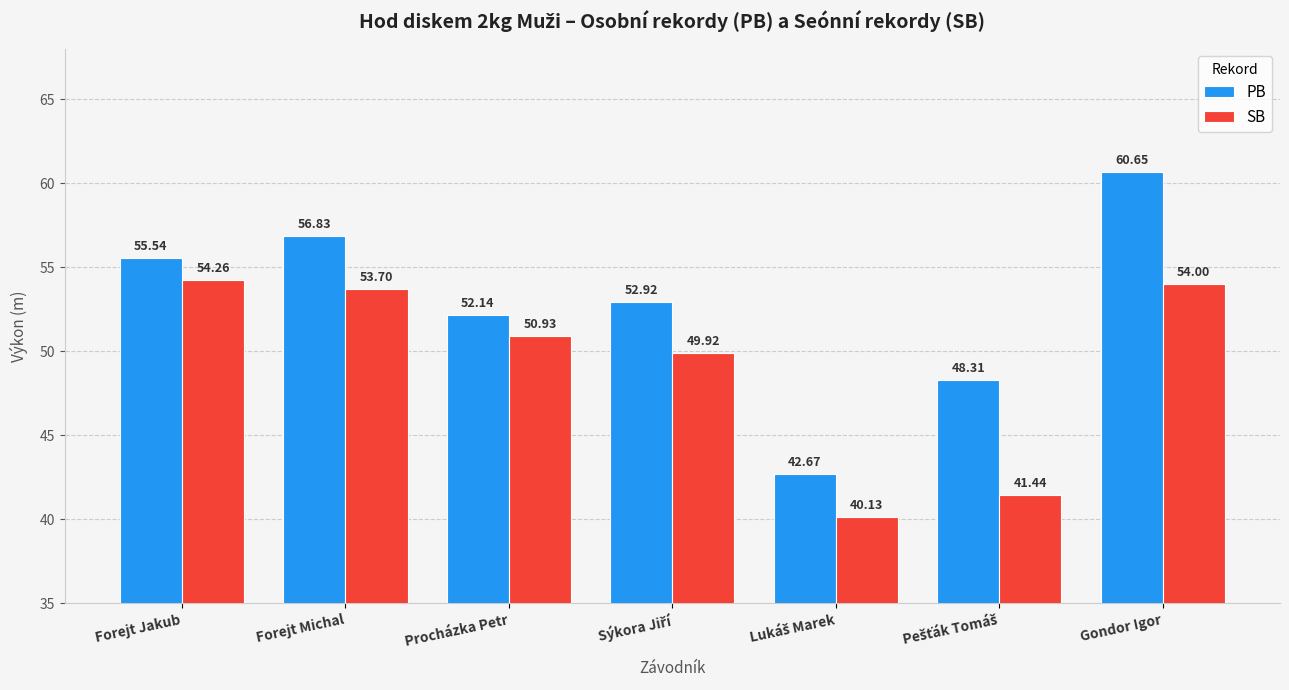

What is the label of the 7th bar from the left?

Gondor Igor